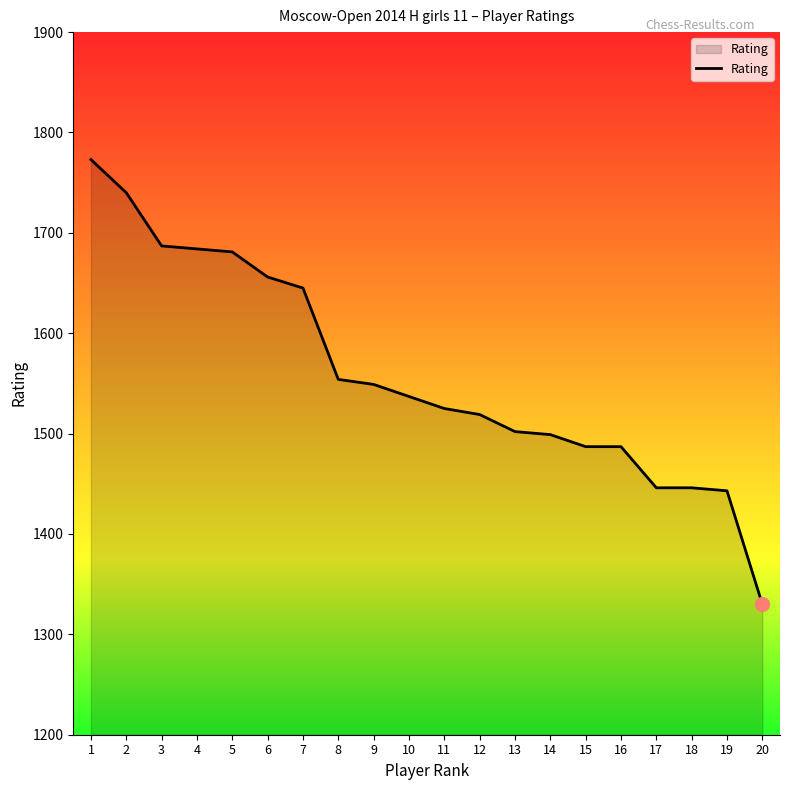

Between 16 and 7, which is larger?

7